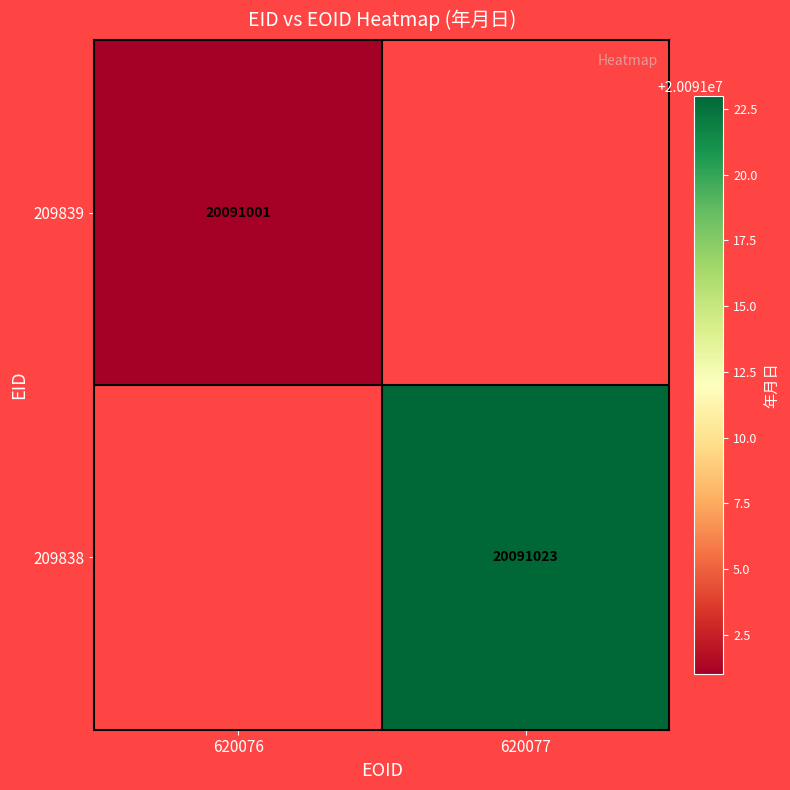

Is the value of 209838 at 620077 greater than the value of 209839 at 620076?

Yes